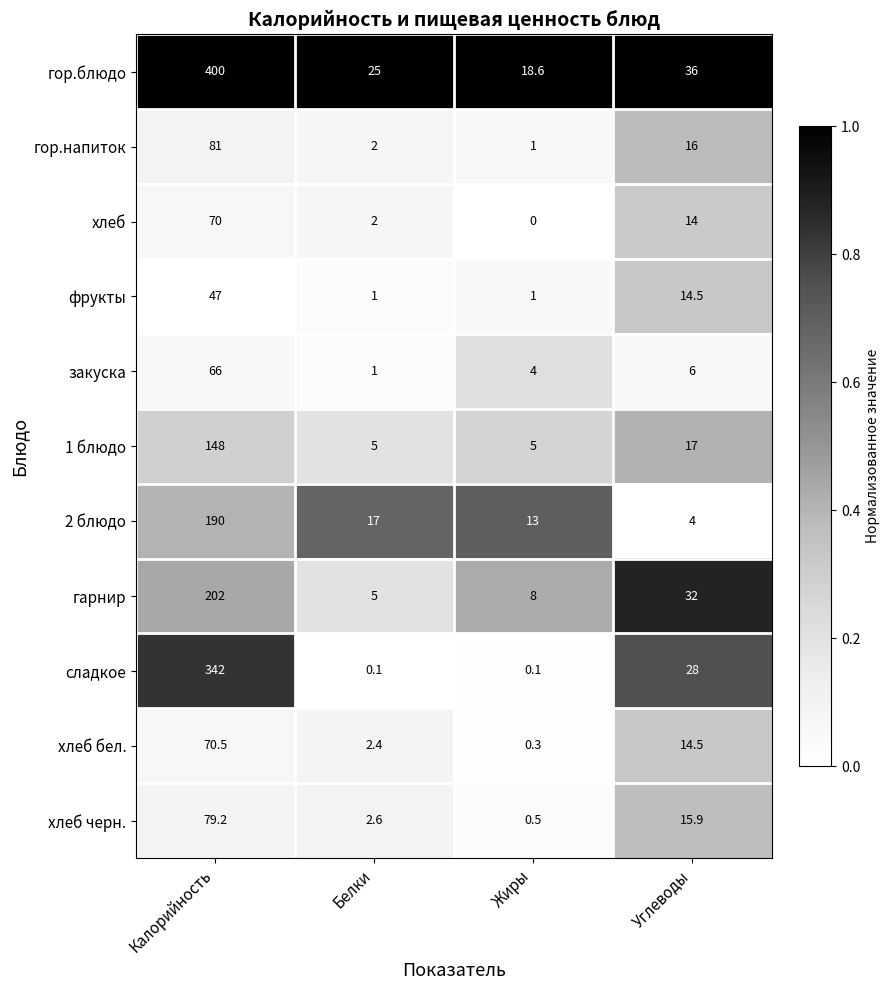

What is the total value across all series at Углеводы?

197.9